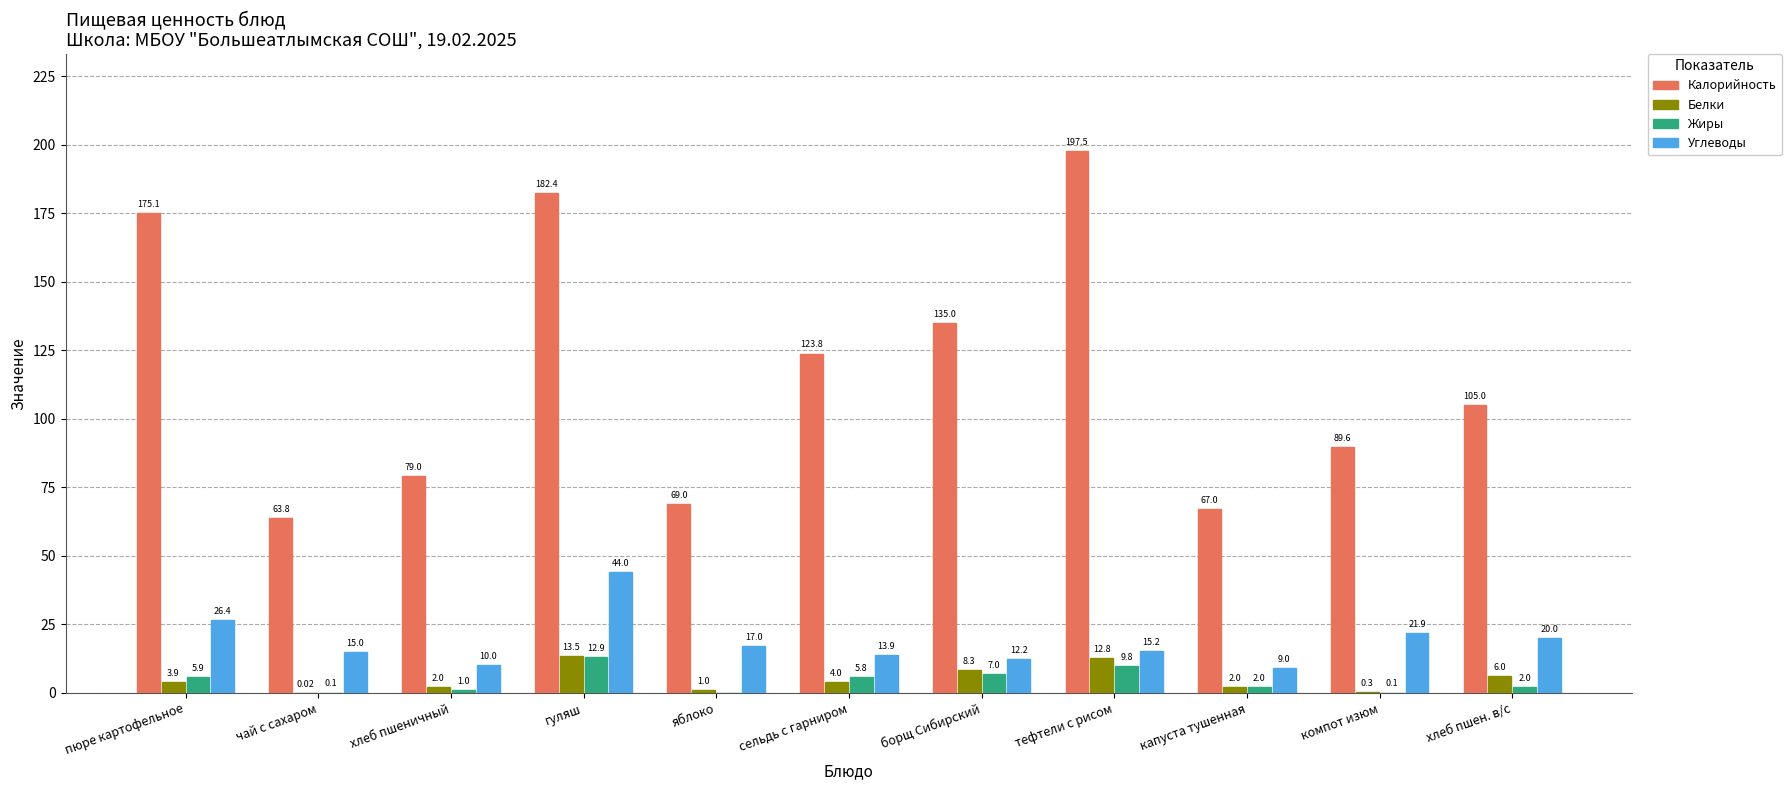

At which label is Калорийность closest to 130?

борщ Сибирский